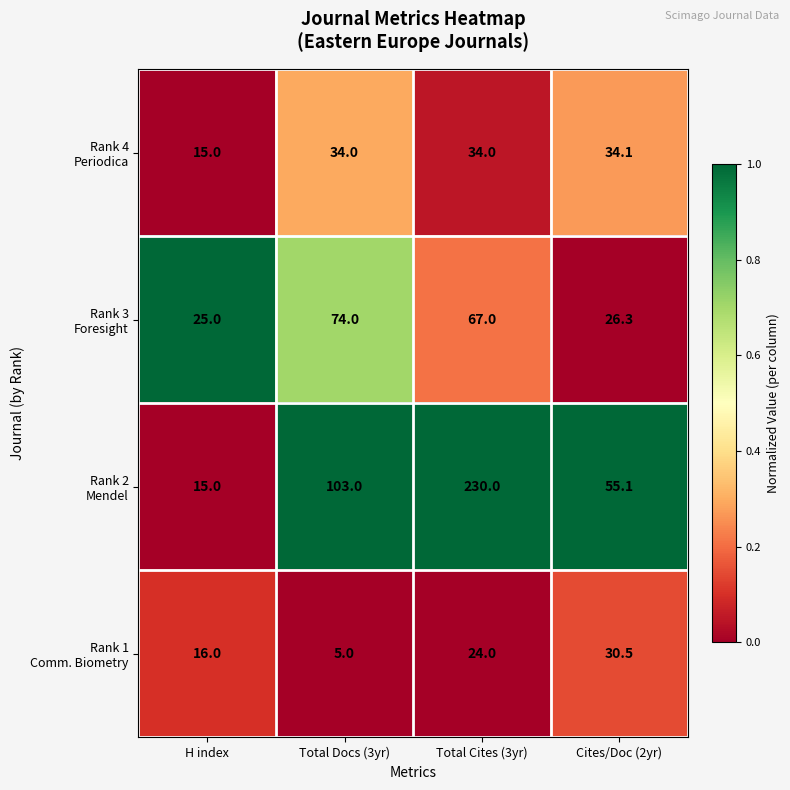

What is the spread (max minus min) of values at Cites/Doc (2yr)?

28.8